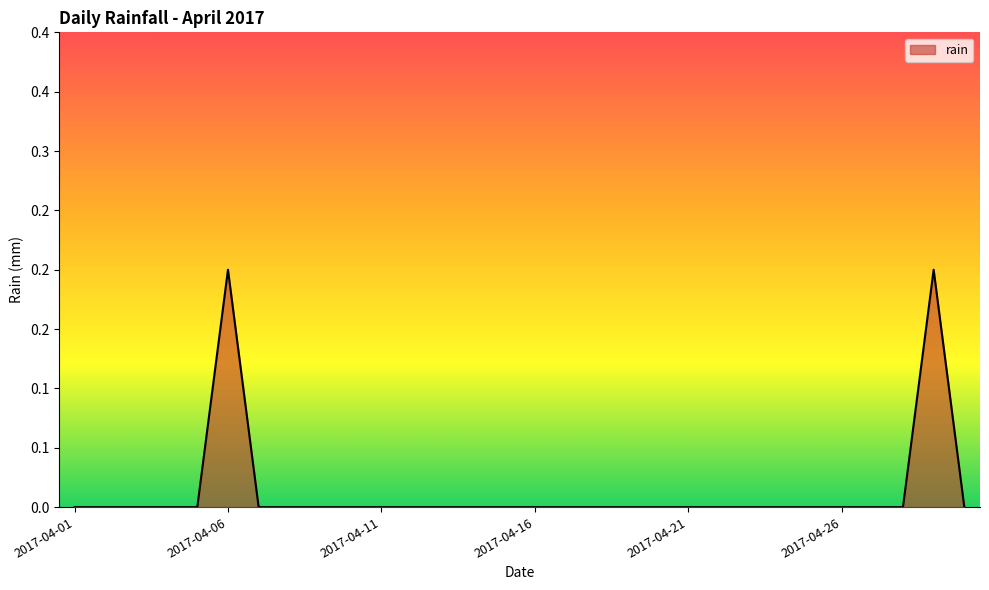

At which category does the data reach its first local peak?

2017-04-06